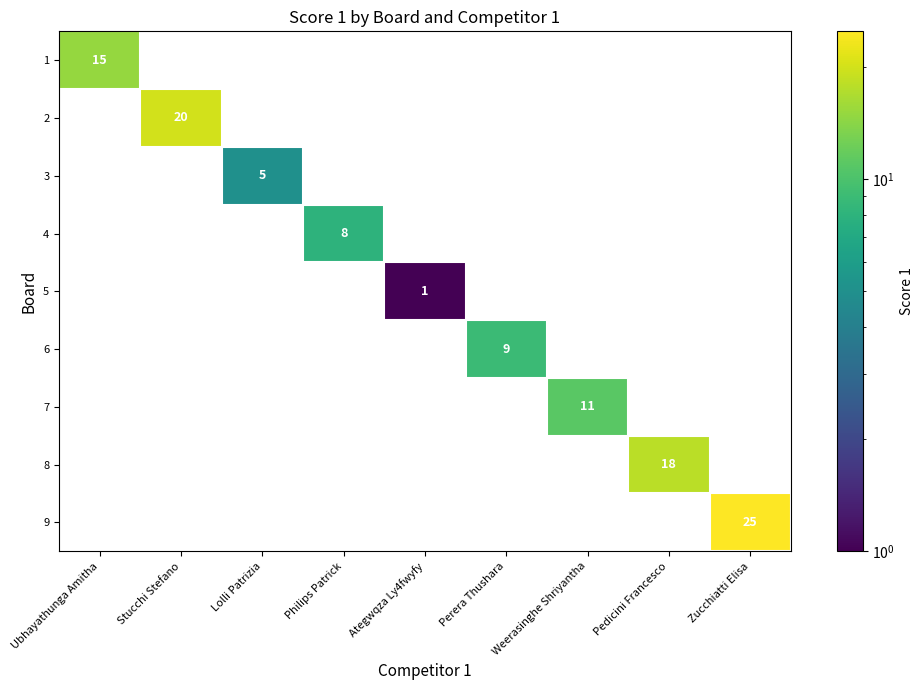

At how many categories does at least one series exceed 7?

7